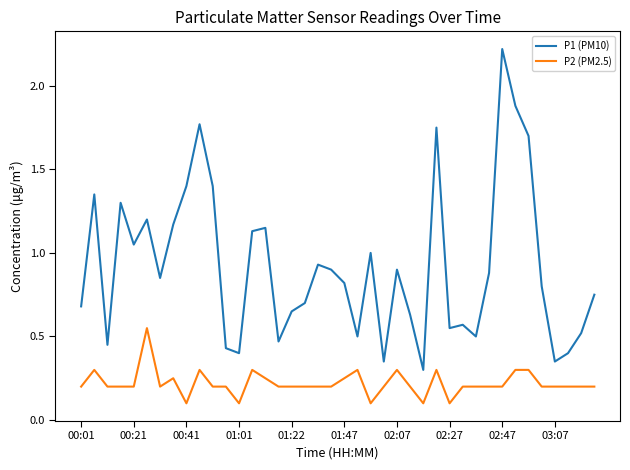

Rank the series by their average value, from lowest to highest.

P2 (PM2.5), P1 (PM10)